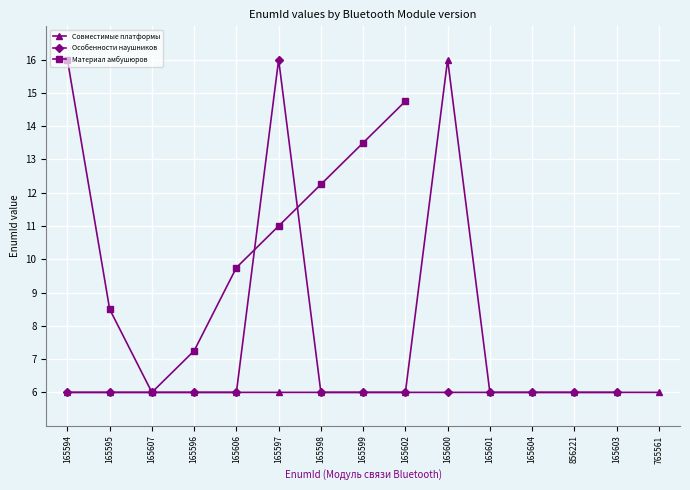

What is the minimum value for Совместимые платформы?

6.0